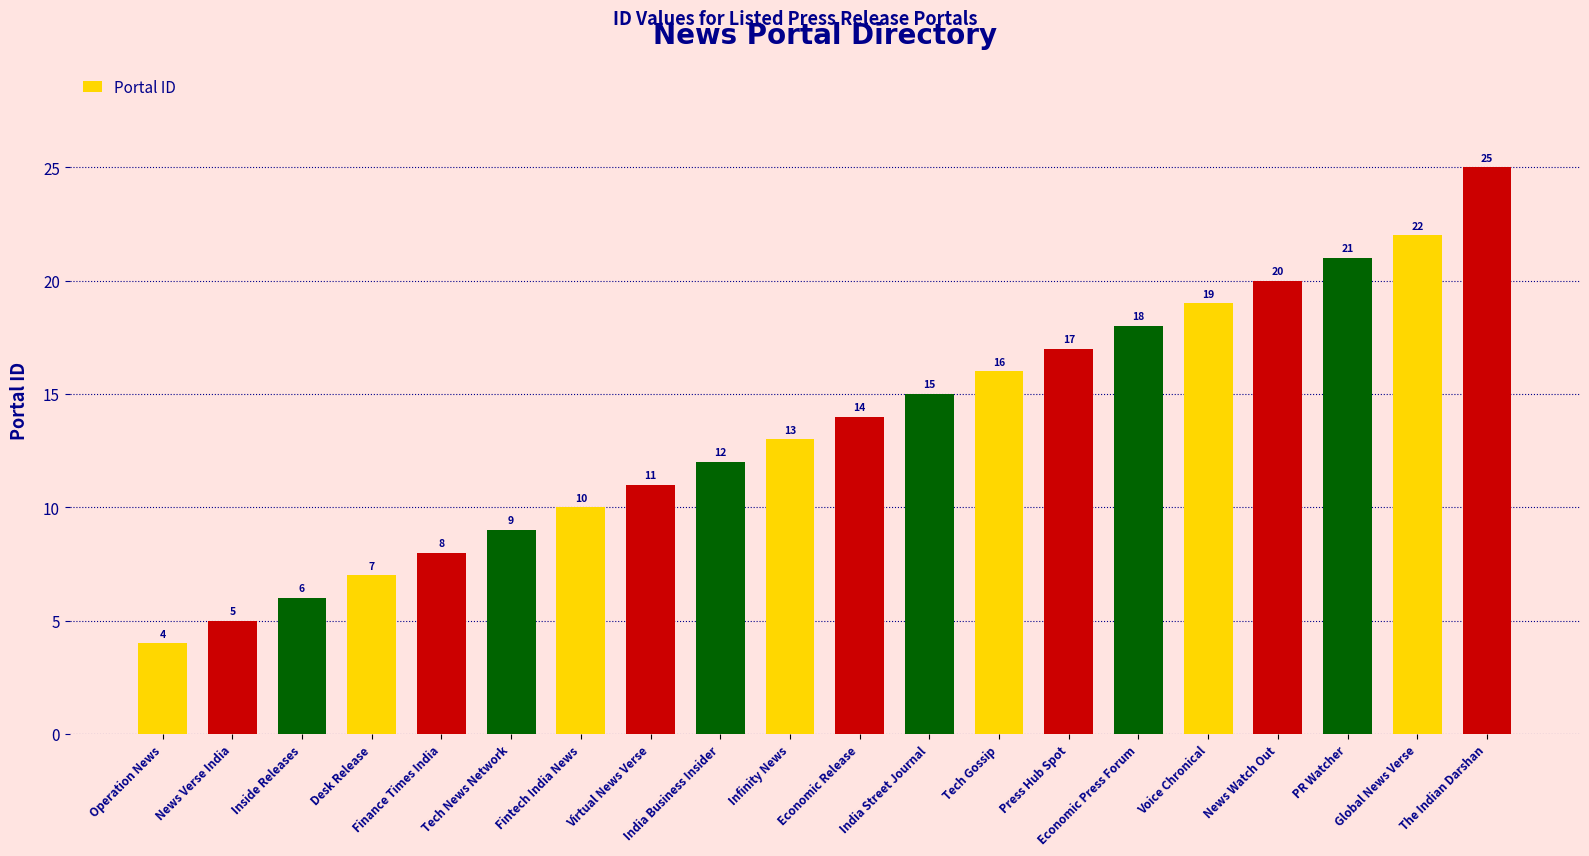

Reading left to right, list all the values displayed in this chart.

4	5	6	7	8	9	10	11	12	13	14	15	16	17	18	19	20	21	22	25